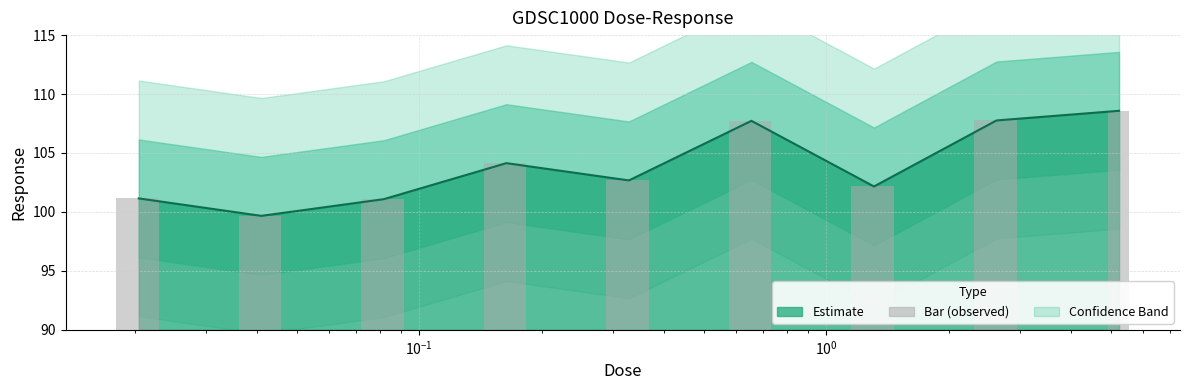

What is the minimum value for Response line?

99.7